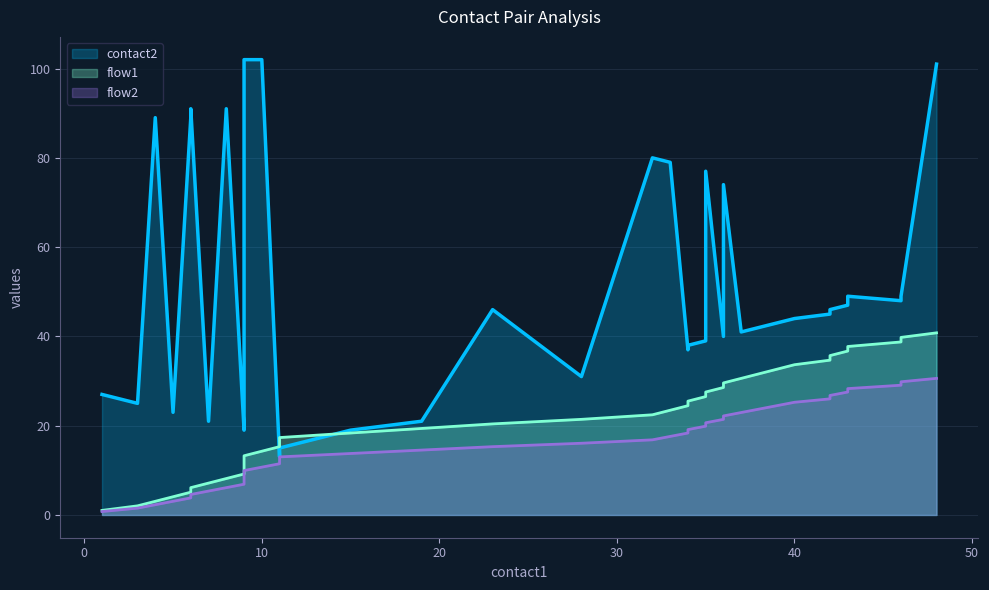

What is the average value of the contact2 series?

49